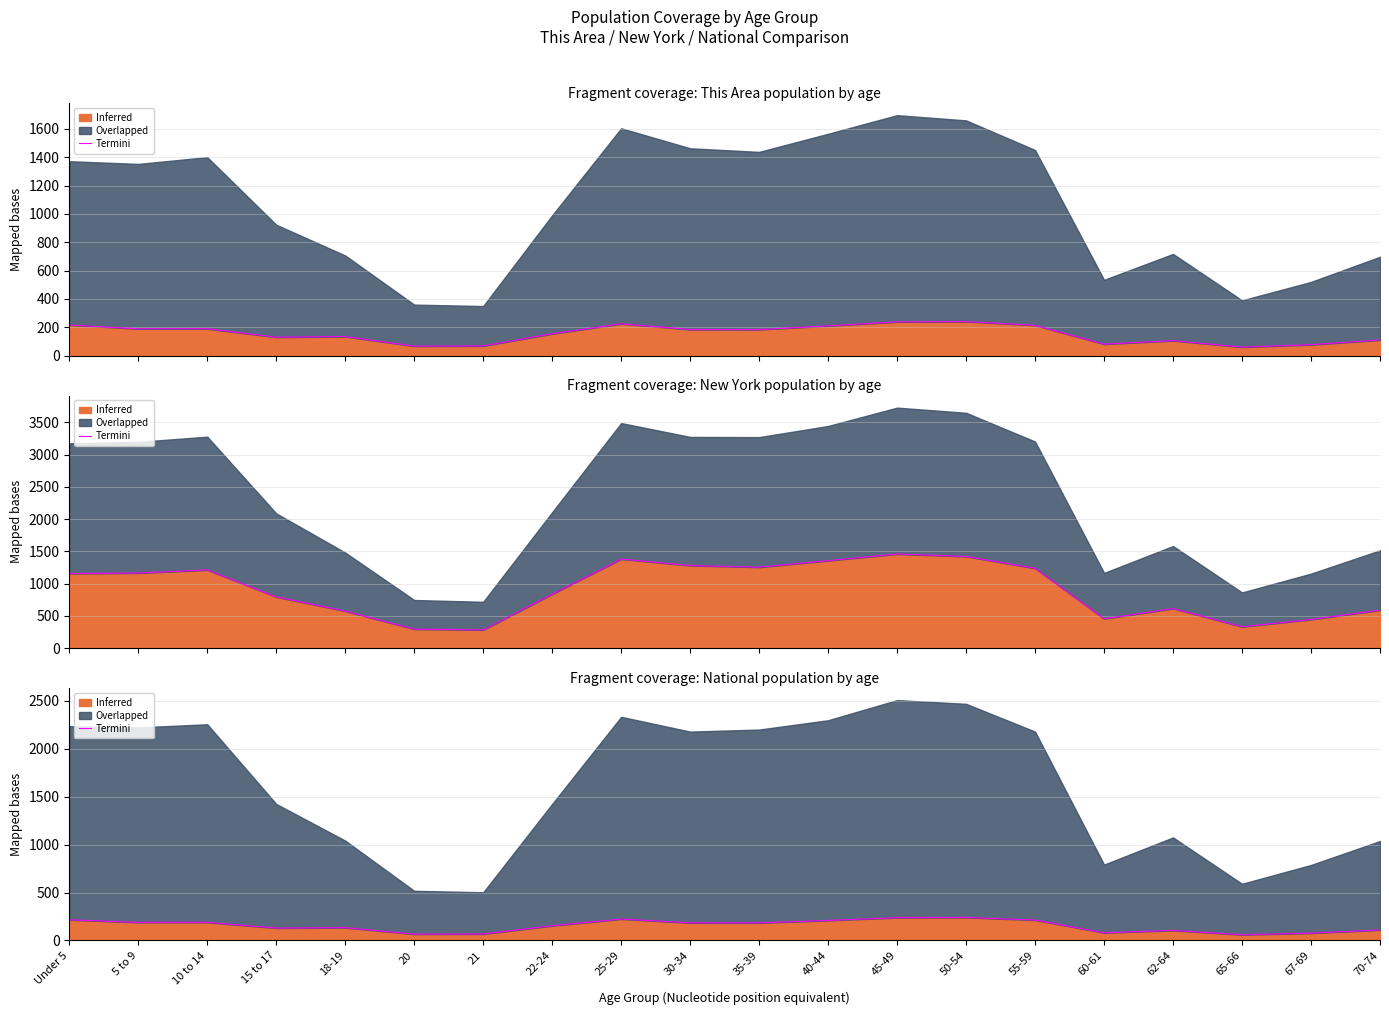

What is the label of the 18th point from the left?

65-66